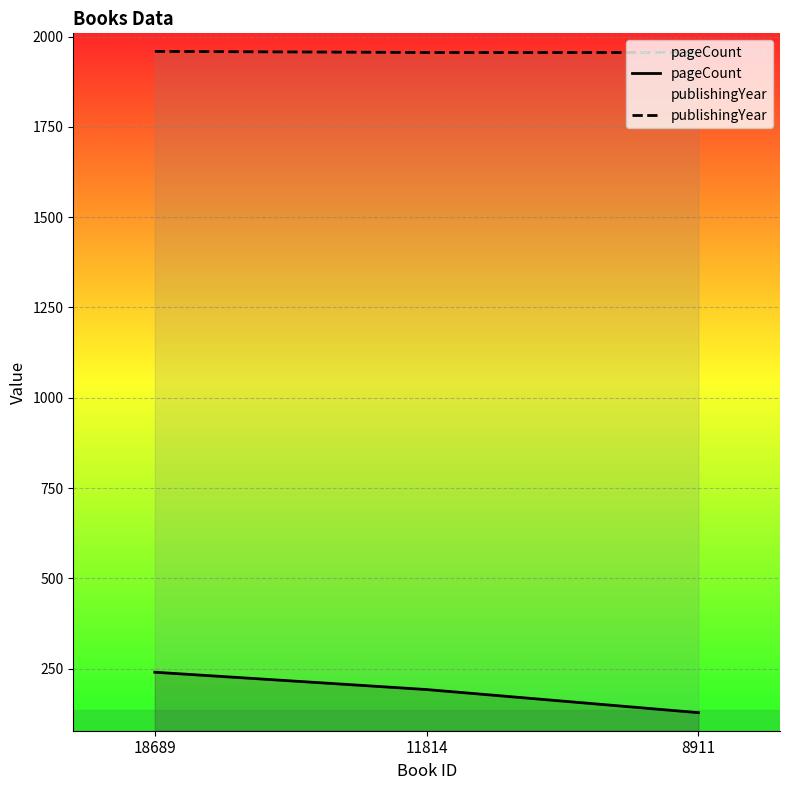

Is the value of pageCount at 11814 greater than the value of publishingYear at 8911?

No